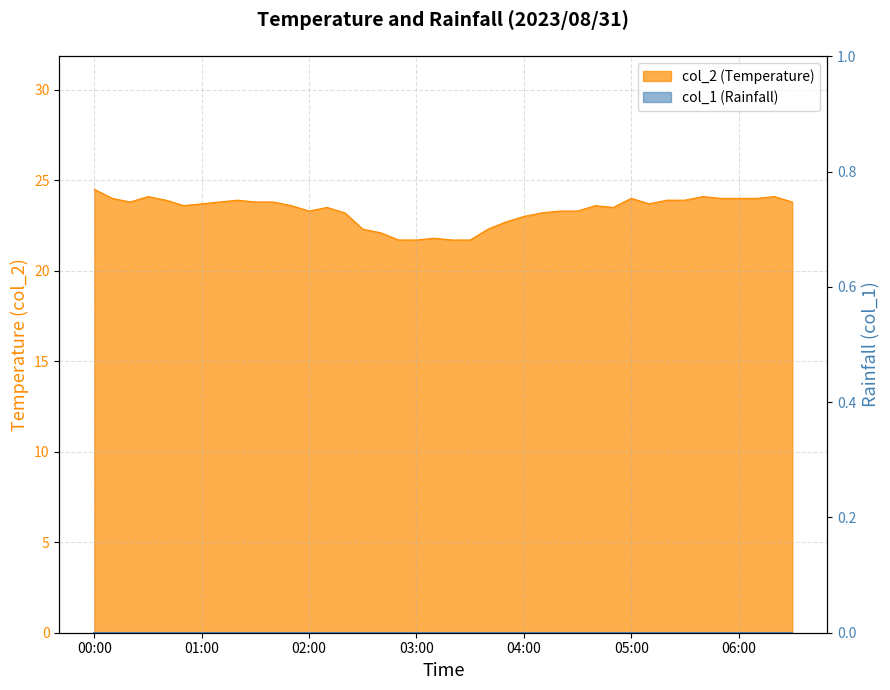

Is it true that the value at 01:40 is 23.8?

True